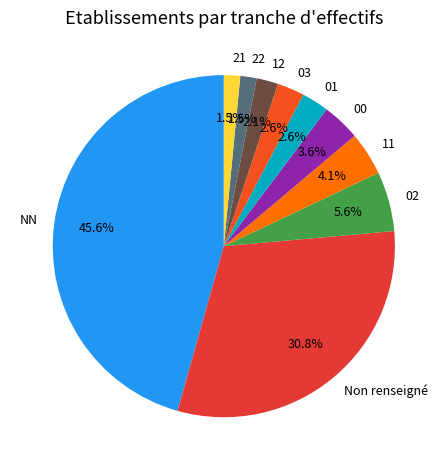

To the nearest percent, what is the difference between the largest and smallest slice percentages?

44%